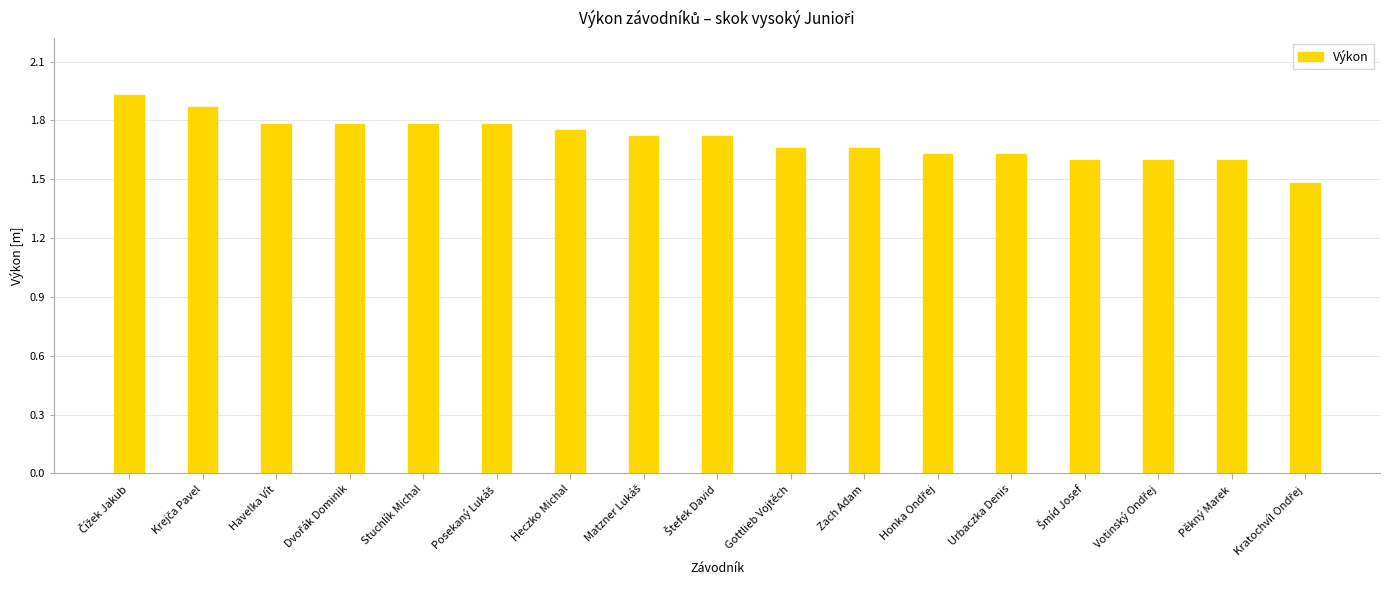

What is the minimum value shown in the chart?

1.5